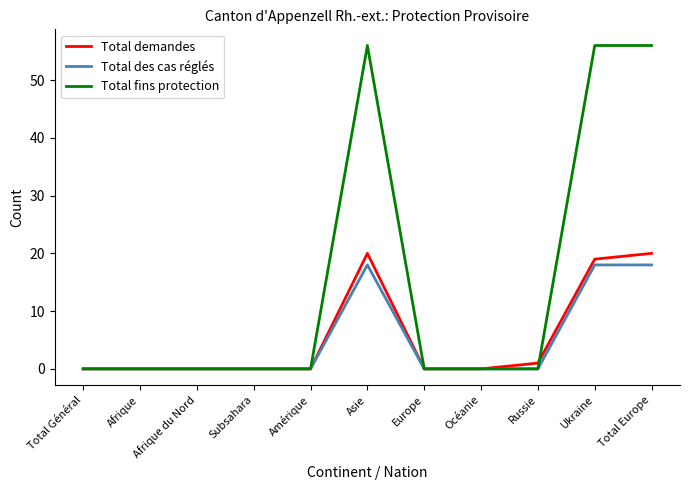

What is the maximum value shown in the chart?

56